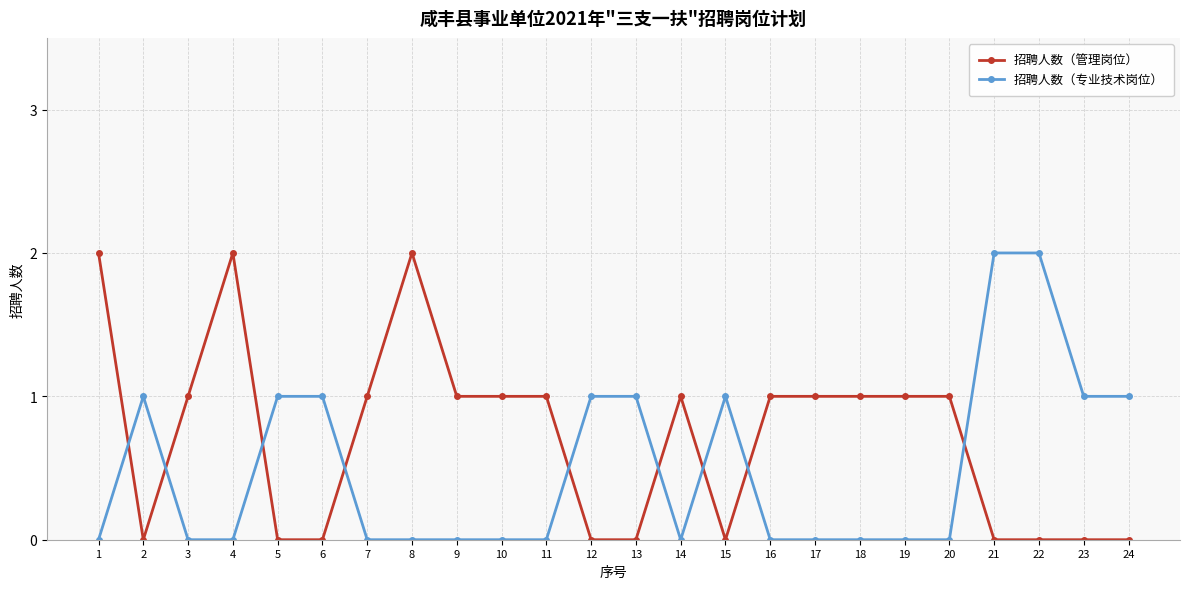

List the series in order of their overall mean, highest first.

招聘人数（管理岗位）, 招聘人数（专业技术岗位）